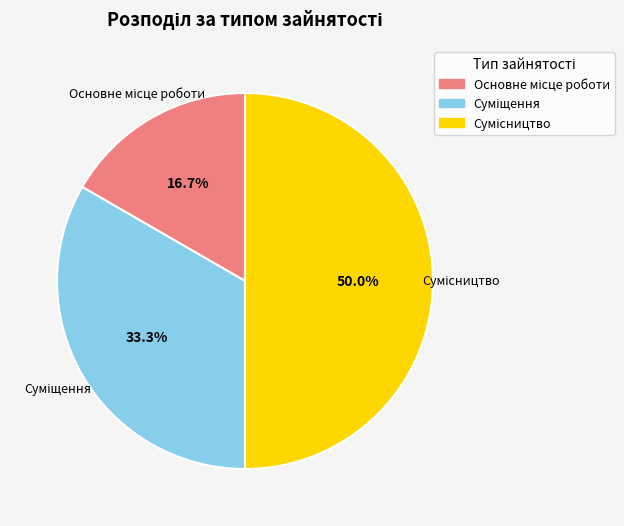

To the nearest percent, what portion does Сумісництво represent?

50%